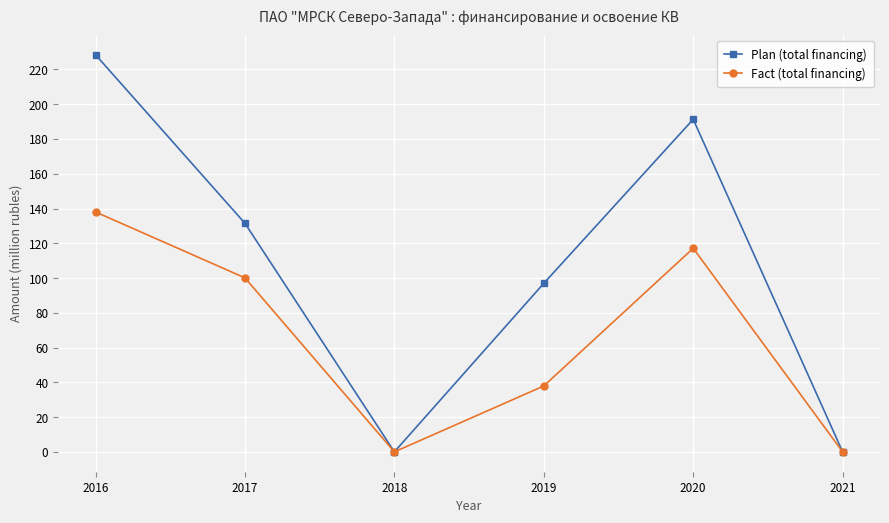

At which category does Fact (total financing) reach its first local peak?

2020